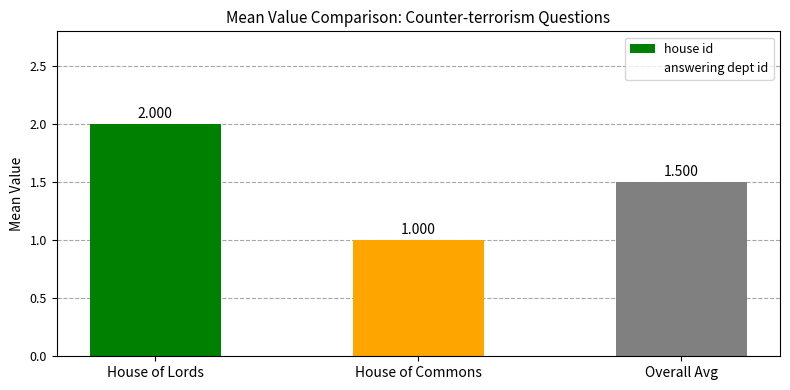

How many bars are there in total?

3